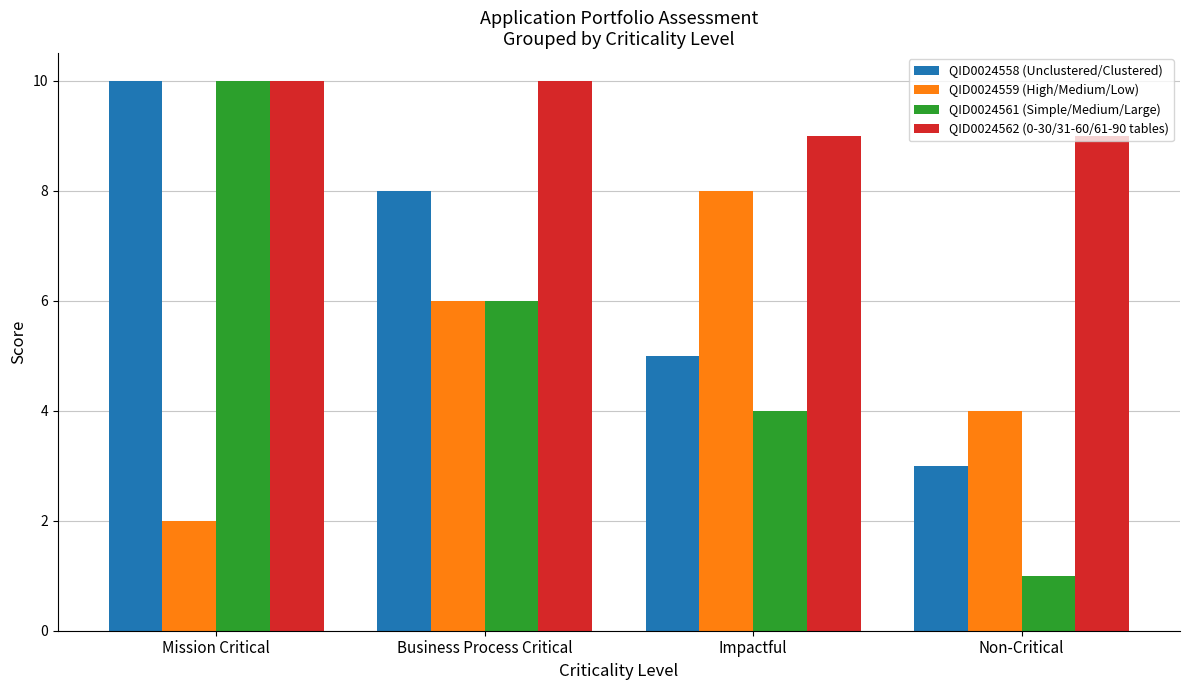

How many QID0024561 (Simple/Medium/Large) values are between 4 and 10?

3